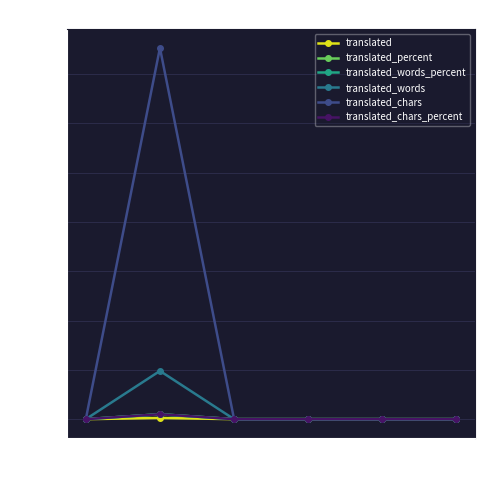

Is this an area chart (filled region under the line)?

No